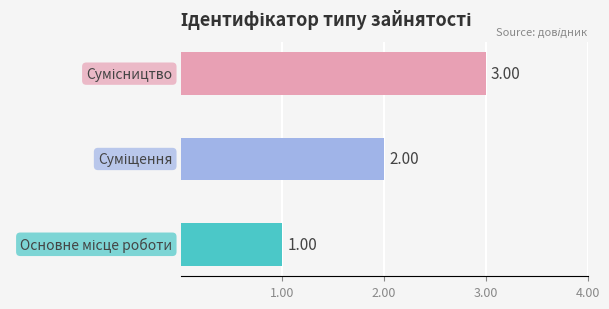

Reading left to right, extract all data points from this chart.

Основне місце роботи=1	Суміщення=2	Сумісництво=3